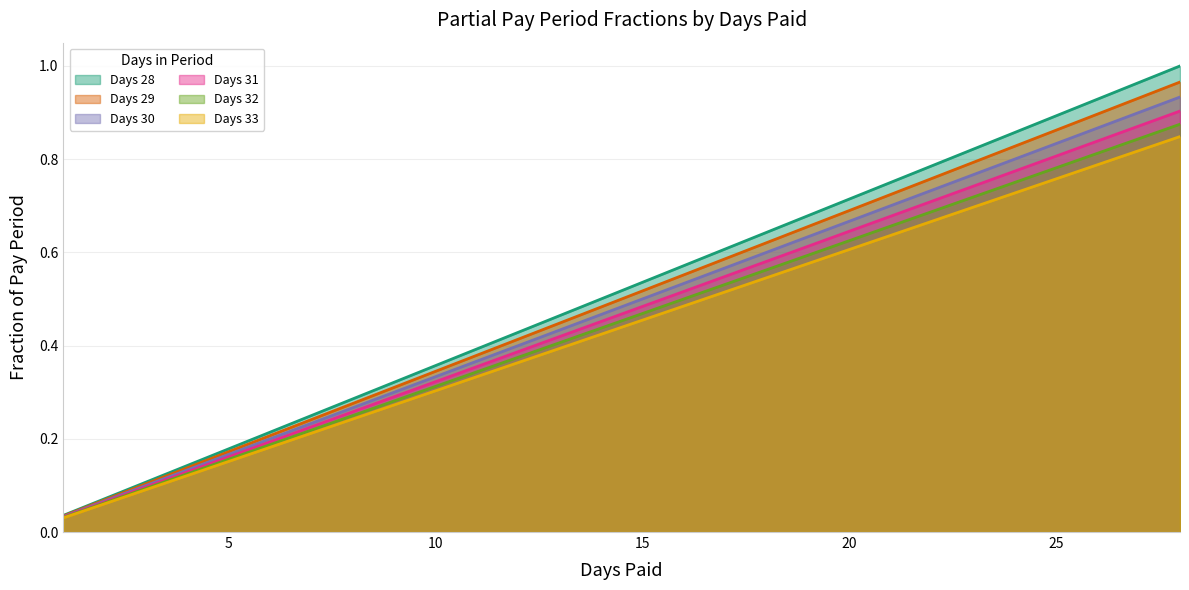

List the labels in order of Days 30 value, largest first.

28, 27, 26, 25, 24, 23, 22, 21, 20, 19, 18, 17, 16, 15, 14, 13, 12, 11, 10, 9, 8, 7, 6, 5, 4, 3, 2, 1